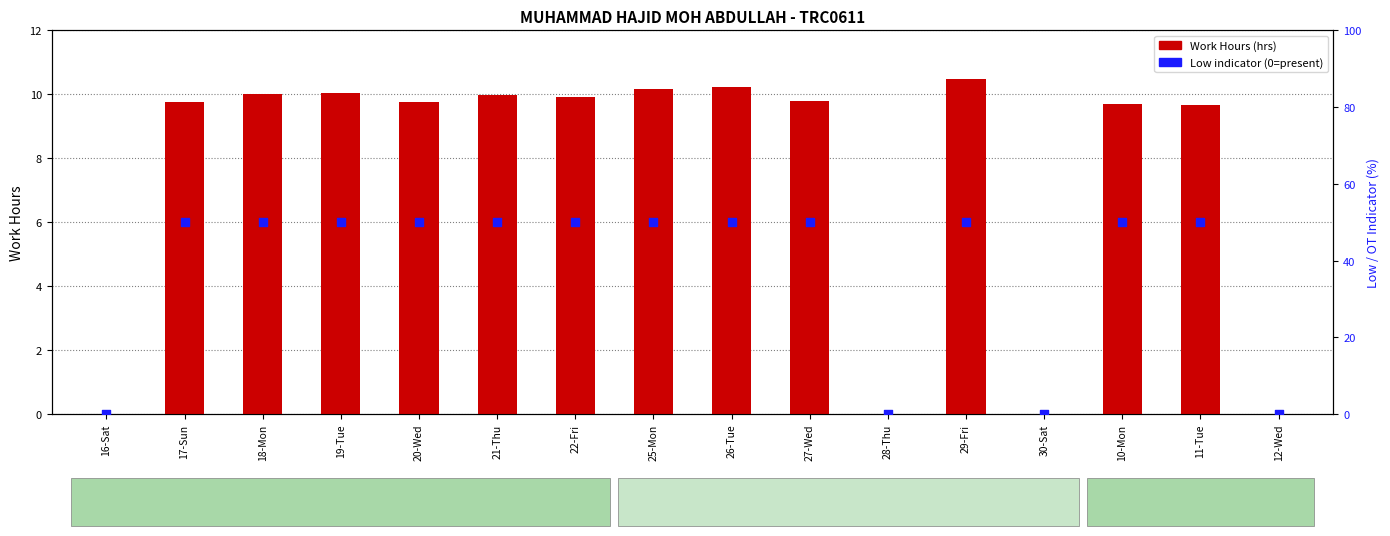

At which category is the sum across all series the highest?

29-Fri